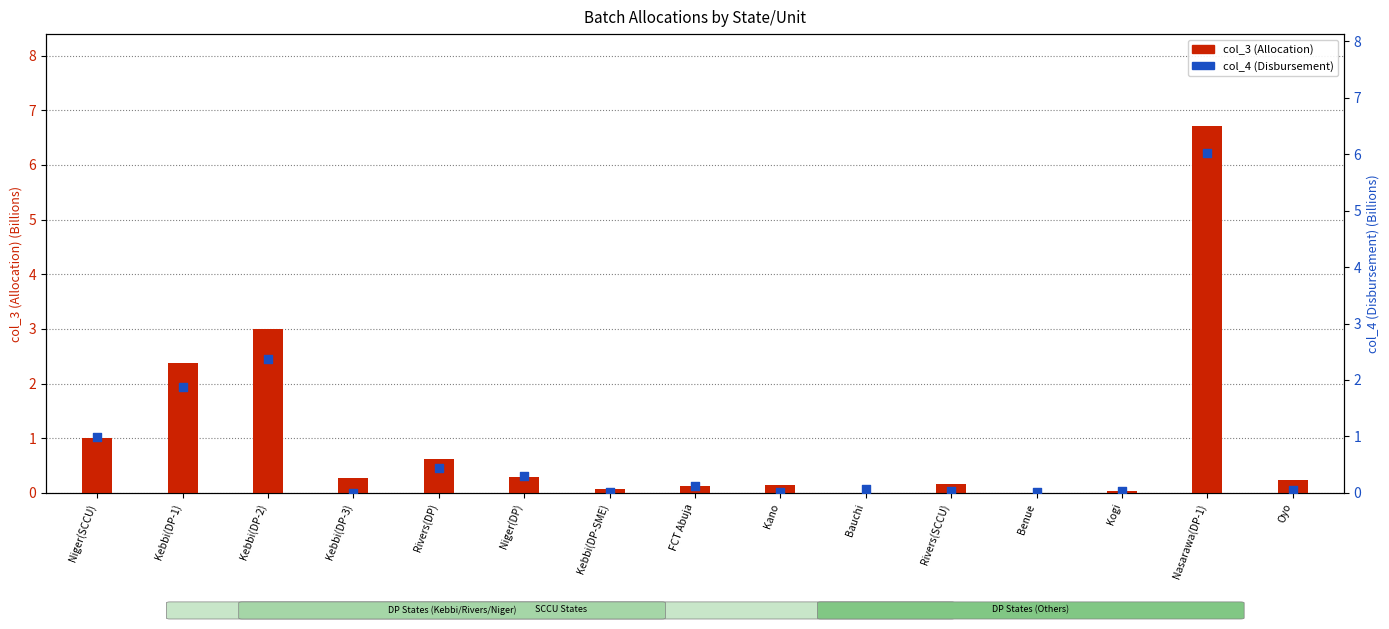

Is the value of col_3 (Allocation) at Niger(DP) greater than the value of col_4 (Disbursement) at Nasarawa(DP-1)?

No